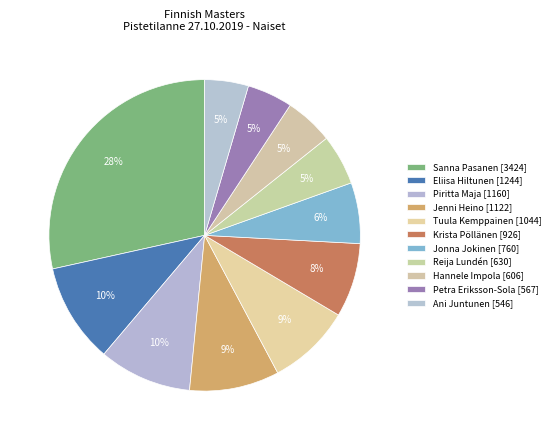

The Jonna Jokinen slice represents 1% of the pie. True or false?

False